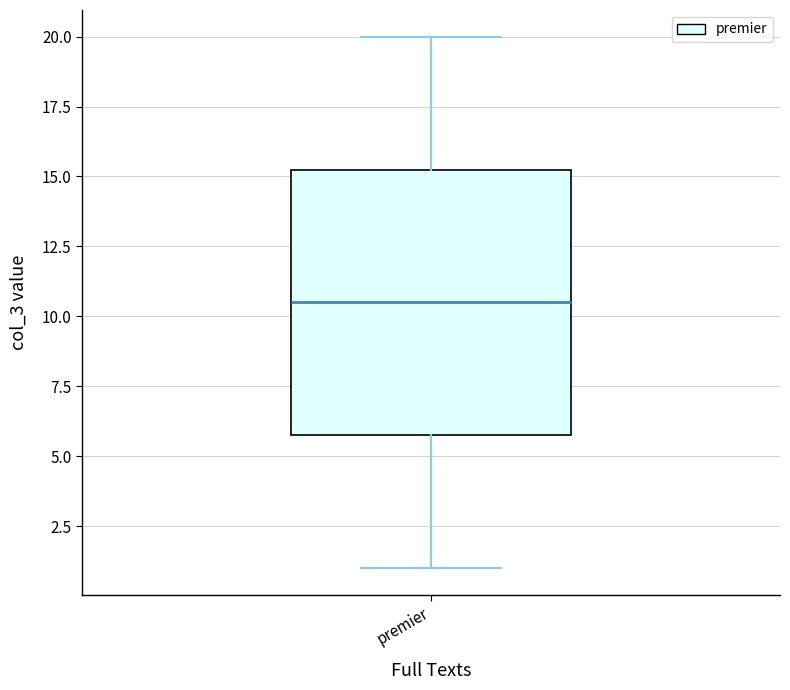

Where is the lower edge of the box for premier on the y-axis? The values are not printed on the chart, so give them approximately, as read against the axis.

6.0